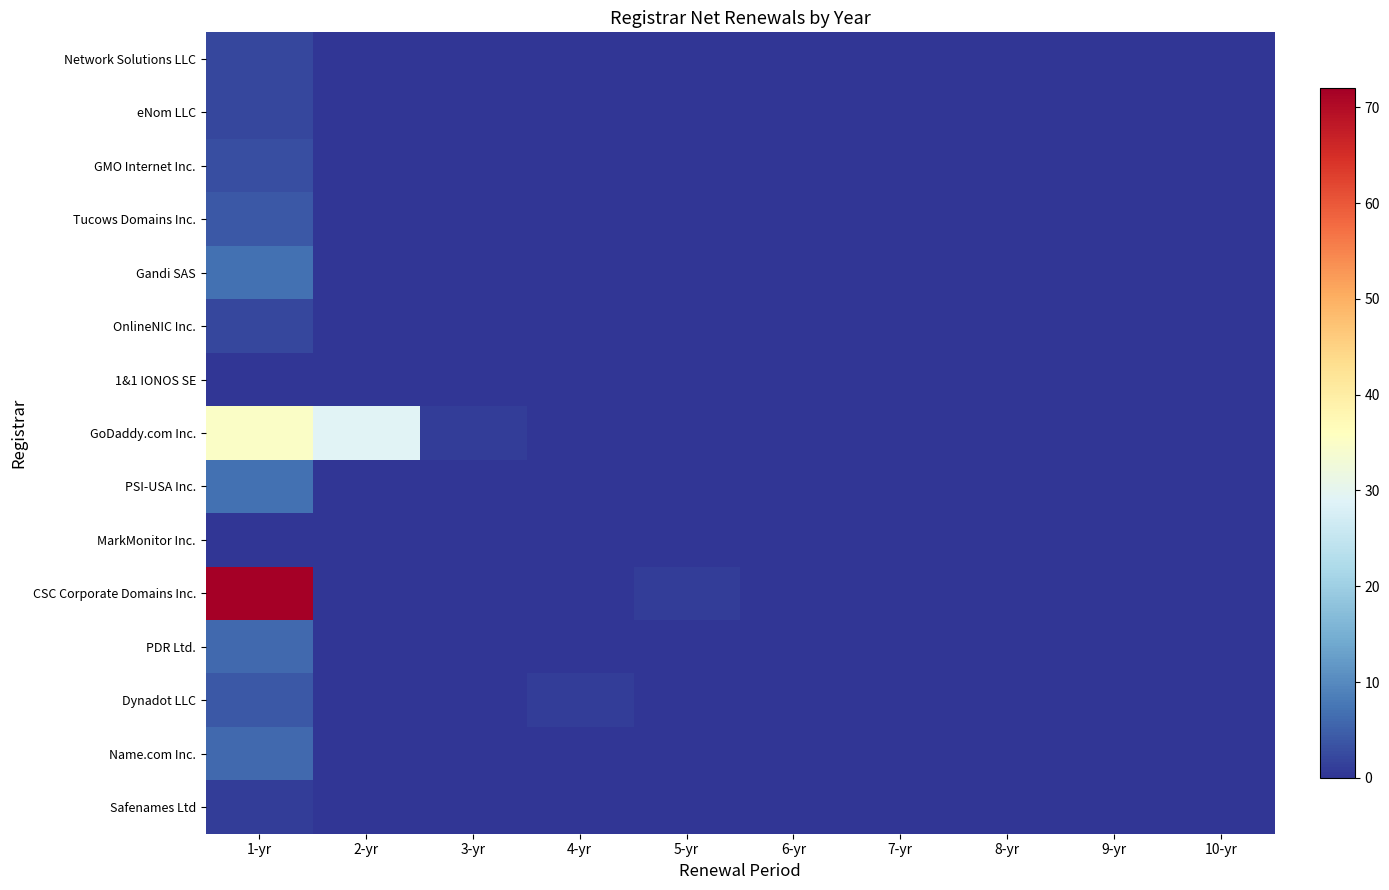

Reading right to left, list all the values displayed in this chart.

Network Solutions LLC: 10-yr=0	9-yr=0	8-yr=0	7-yr=0	6-yr=0	5-yr=0	4-yr=0	3-yr=0	2-yr=0	1-yr=2
eNom LLC: 10-yr=0	9-yr=0	8-yr=0	7-yr=0	6-yr=0	5-yr=0	4-yr=0	3-yr=0	2-yr=0	1-yr=2
GMO Internet Inc.: 10-yr=0	9-yr=0	8-yr=0	7-yr=0	6-yr=0	5-yr=0	4-yr=0	3-yr=0	2-yr=0	1-yr=3
Tucows Domains Inc.: 10-yr=0	9-yr=0	8-yr=0	7-yr=0	6-yr=0	5-yr=0	4-yr=0	3-yr=0	2-yr=0	1-yr=4
Gandi SAS: 10-yr=0	9-yr=0	8-yr=0	7-yr=0	6-yr=0	5-yr=0	4-yr=0	3-yr=0	2-yr=0	1-yr=7
OnlineNIC Inc.: 10-yr=0	9-yr=0	8-yr=0	7-yr=0	6-yr=0	5-yr=0	4-yr=0	3-yr=0	2-yr=0	1-yr=2
1&1 IONOS SE: 10-yr=0	9-yr=0	8-yr=0	7-yr=0	6-yr=0	5-yr=0	4-yr=0	3-yr=0	2-yr=0	1-yr=0
GoDaddy.com Inc.: 10-yr=0	9-yr=0	8-yr=0	7-yr=0	6-yr=0	5-yr=0	4-yr=0	3-yr=1	2-yr=29	1-yr=35
PSI-USA Inc.: 10-yr=0	9-yr=0	8-yr=0	7-yr=0	6-yr=0	5-yr=0	4-yr=0	3-yr=0	2-yr=0	1-yr=7
MarkMonitor Inc.: 10-yr=0	9-yr=0	8-yr=0	7-yr=0	6-yr=0	5-yr=0	4-yr=0	3-yr=0	2-yr=0	1-yr=0
CSC Corporate Domains Inc.: 10-yr=0	9-yr=0	8-yr=0	7-yr=0	6-yr=0	5-yr=1	4-yr=0	3-yr=0	2-yr=0	1-yr=72
PDR Ltd.: 10-yr=0	9-yr=0	8-yr=0	7-yr=0	6-yr=0	5-yr=0	4-yr=0	3-yr=0	2-yr=0	1-yr=6
Dynadot LLC: 10-yr=0	9-yr=0	8-yr=0	7-yr=0	6-yr=0	5-yr=0	4-yr=1	3-yr=0	2-yr=0	1-yr=4
Name.com Inc.: 10-yr=0	9-yr=0	8-yr=0	7-yr=0	6-yr=0	5-yr=0	4-yr=0	3-yr=0	2-yr=0	1-yr=6
Safenames Ltd: 10-yr=0	9-yr=0	8-yr=0	7-yr=0	6-yr=0	5-yr=0	4-yr=0	3-yr=0	2-yr=0	1-yr=1